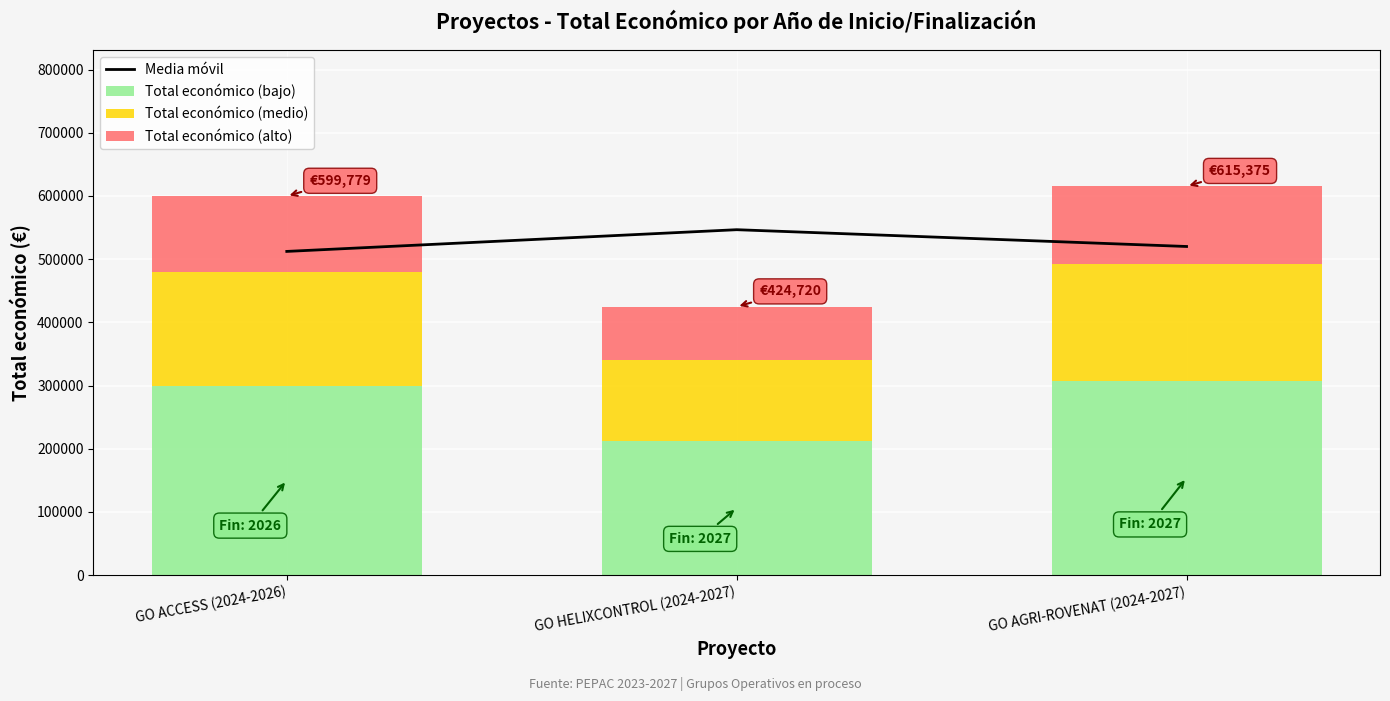

What is the highest value of the Total económico (alto) series?

123075.0